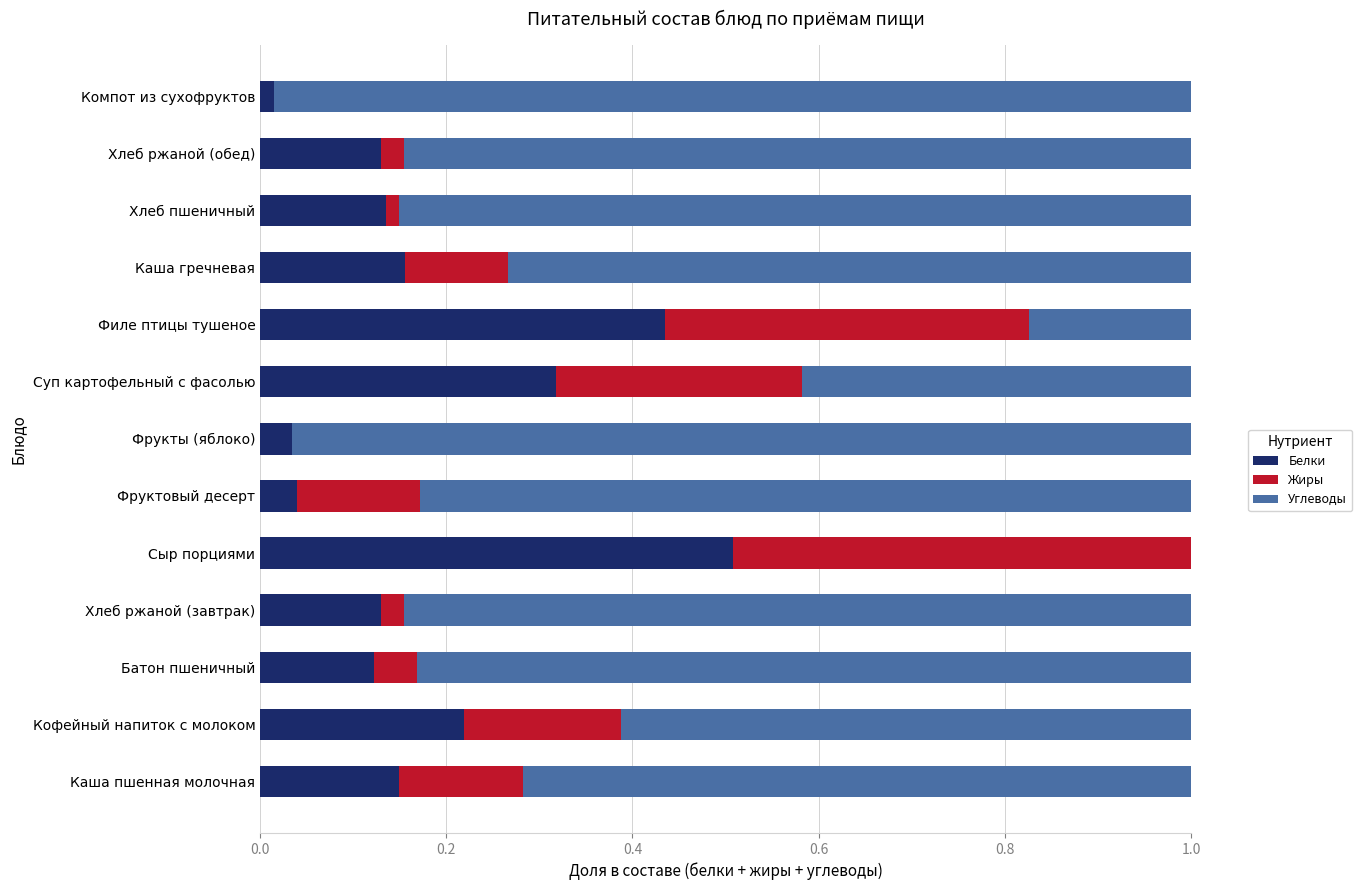

The value of Белки at Хлеб пшеничный is 0.2. True or false?

False